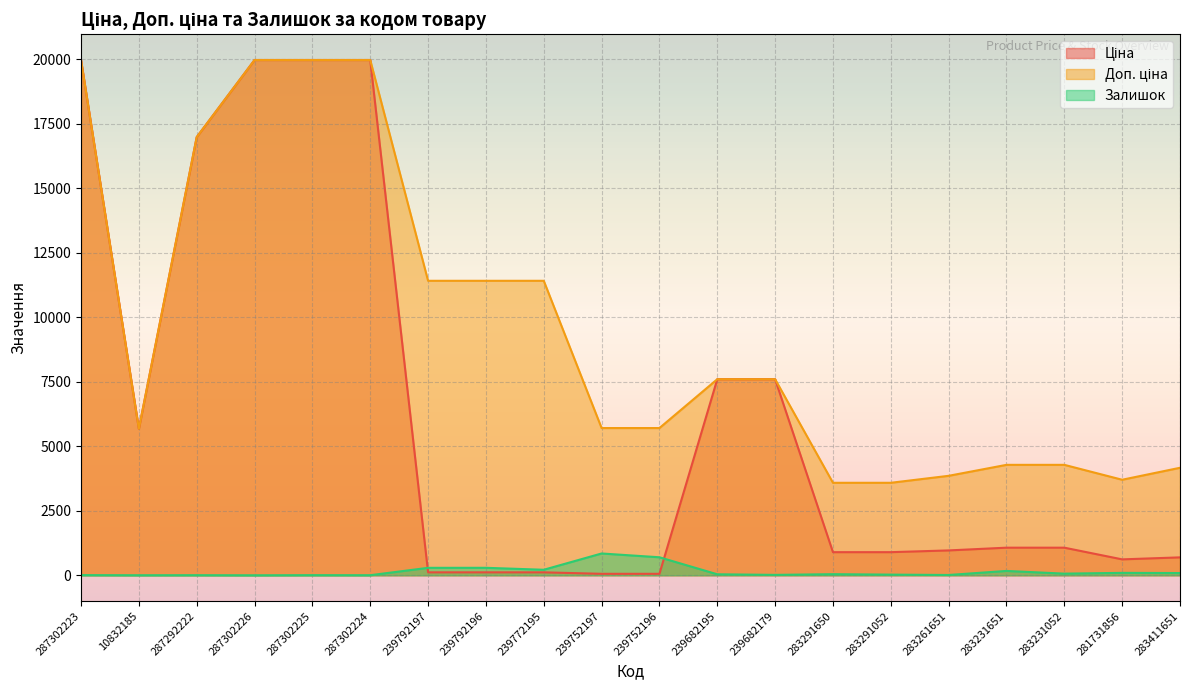

Is it true that Залишок equals 87.0 at 283411651?

True